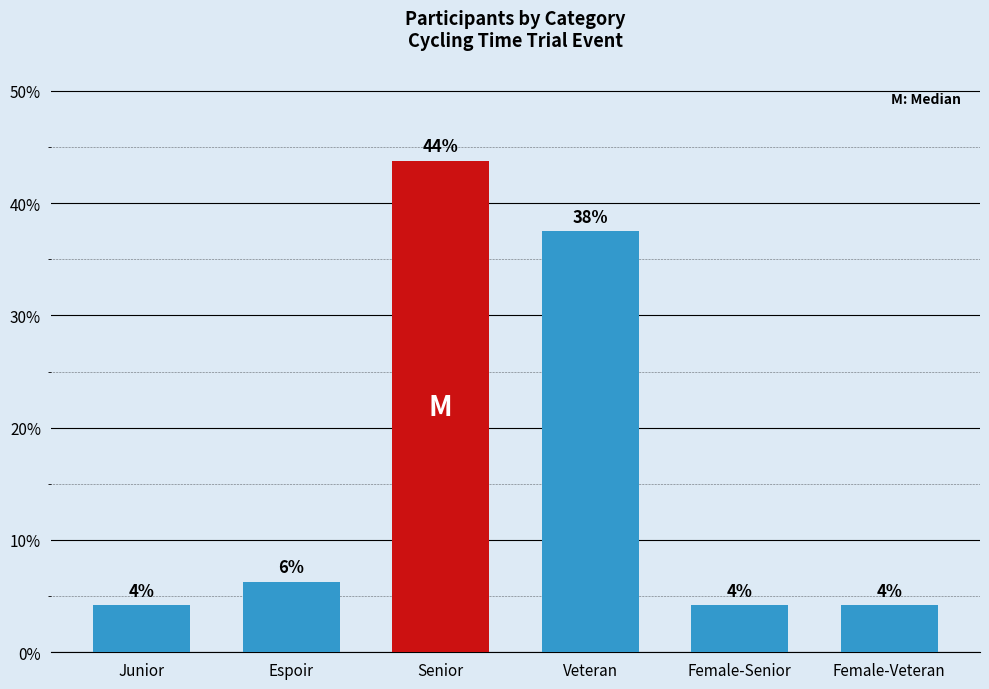

Between Veteran and Junior, which is larger?

Veteran